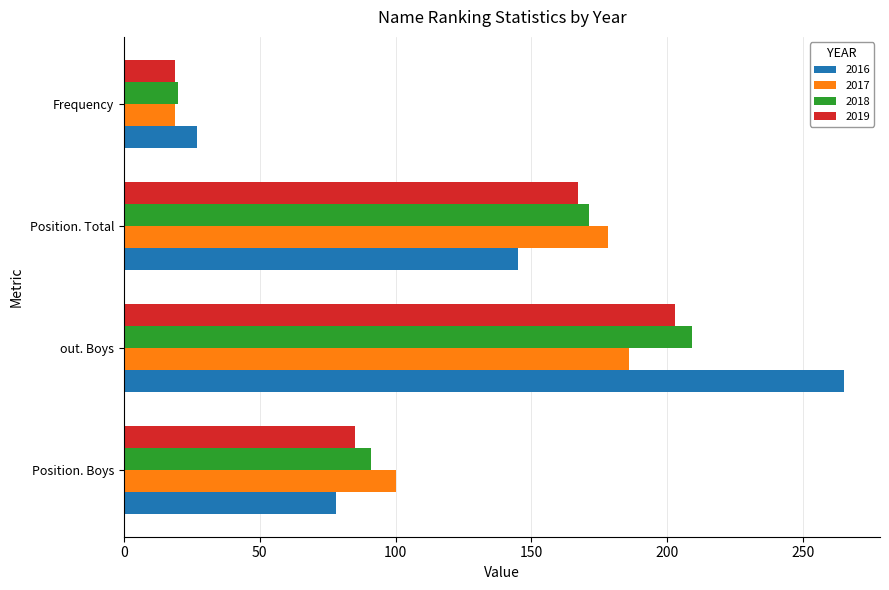

What is the total value across all series at Frequency?

85